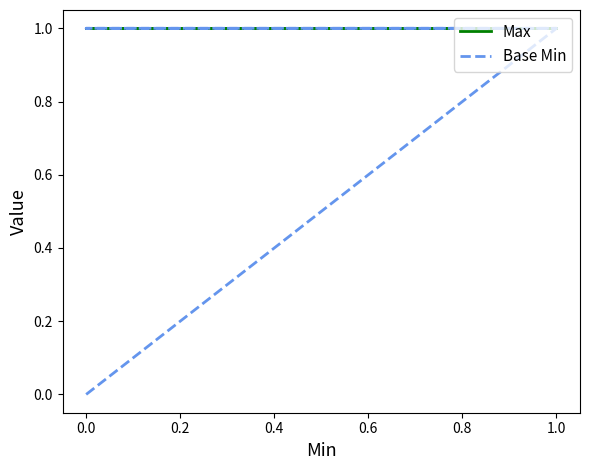

How many positive values does the Base Min series have?

3